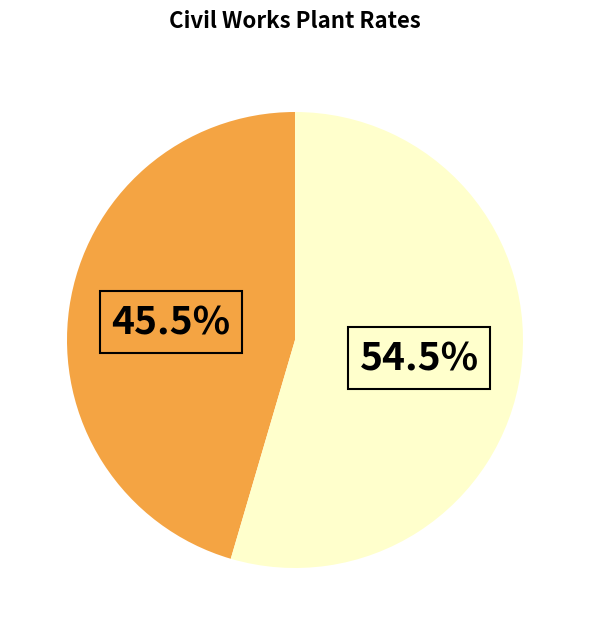

Does any single category account for the majority?

Yes